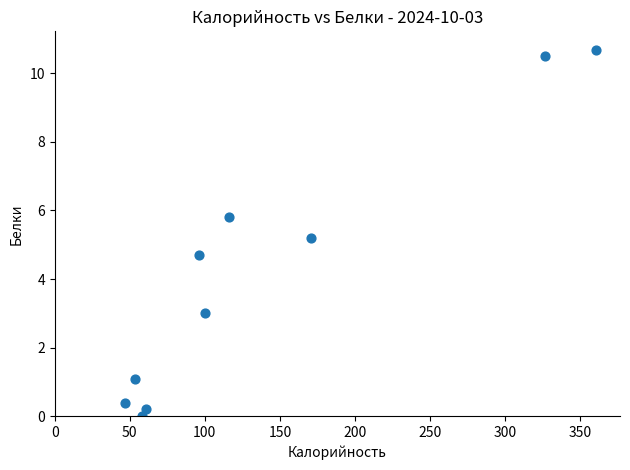

What is the average X value?

139.0